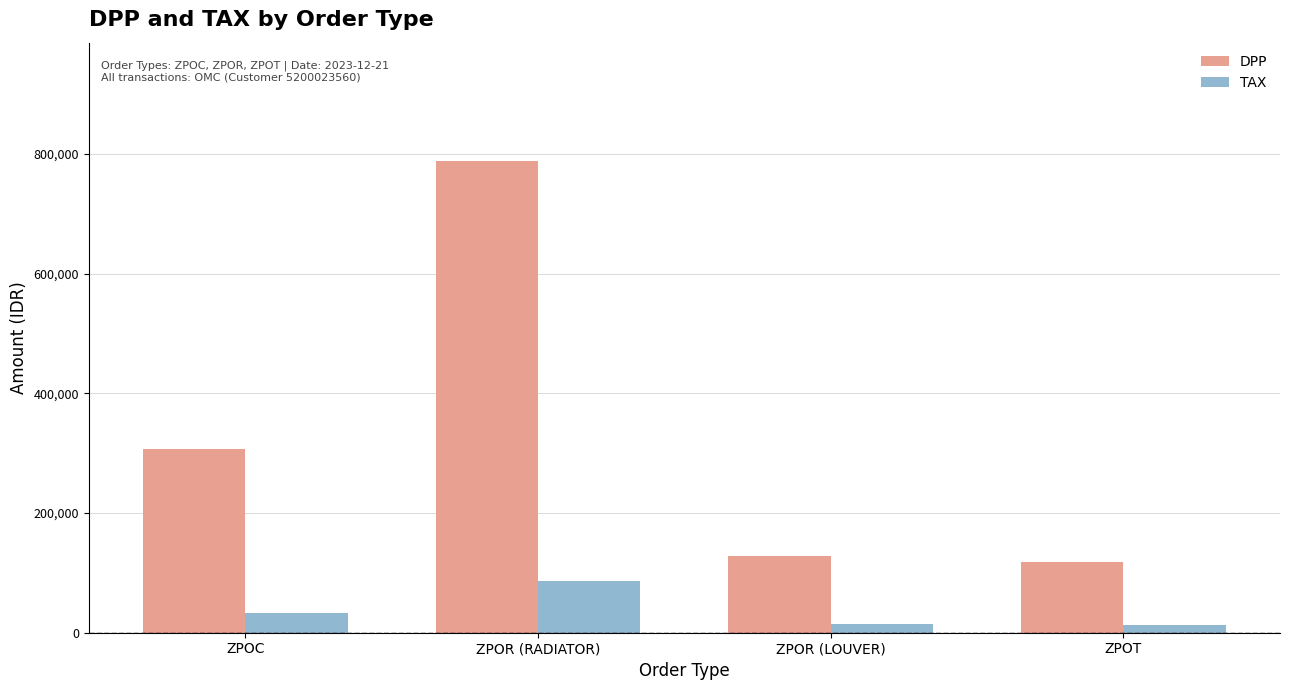

At how many categories does at least one series exceed 396003?

1